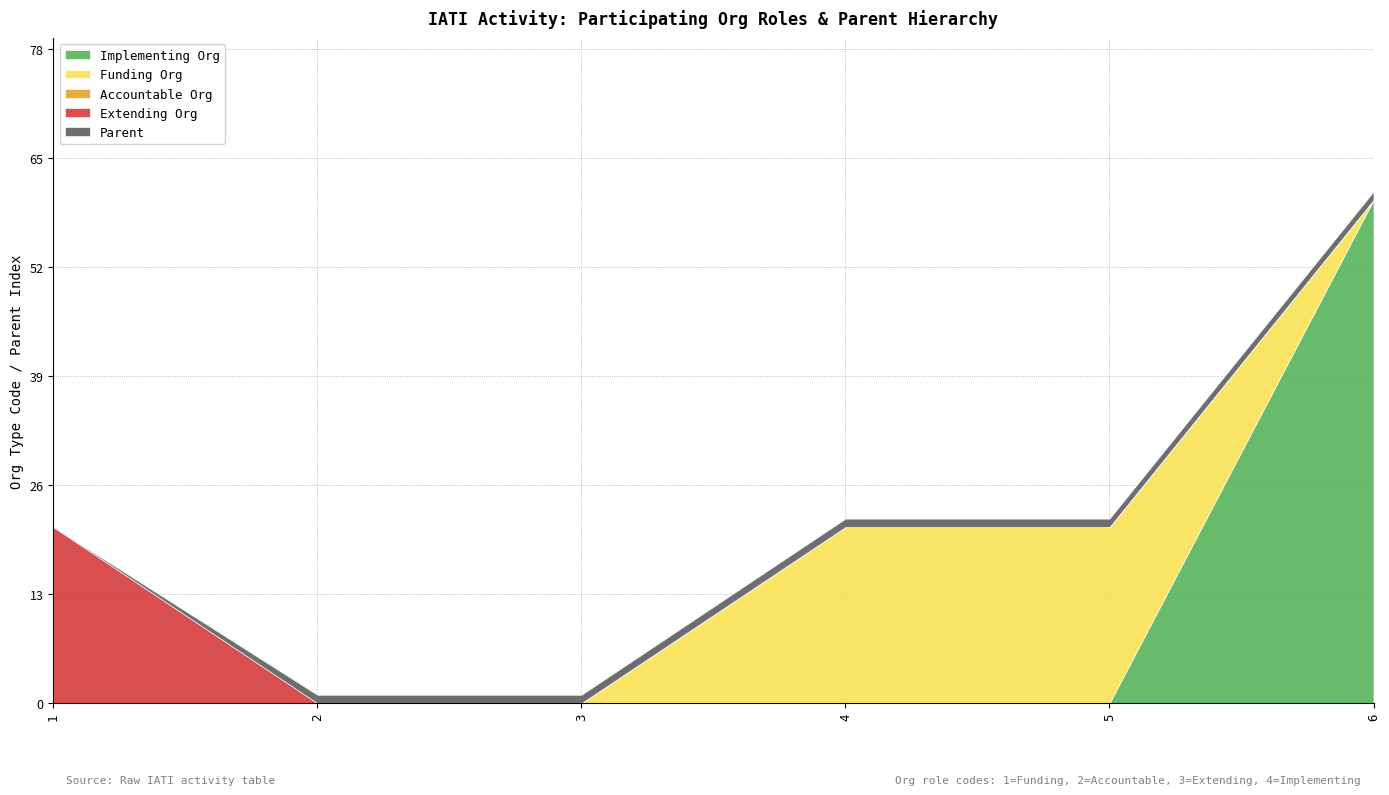

Which category has the lowest value across all series?

1